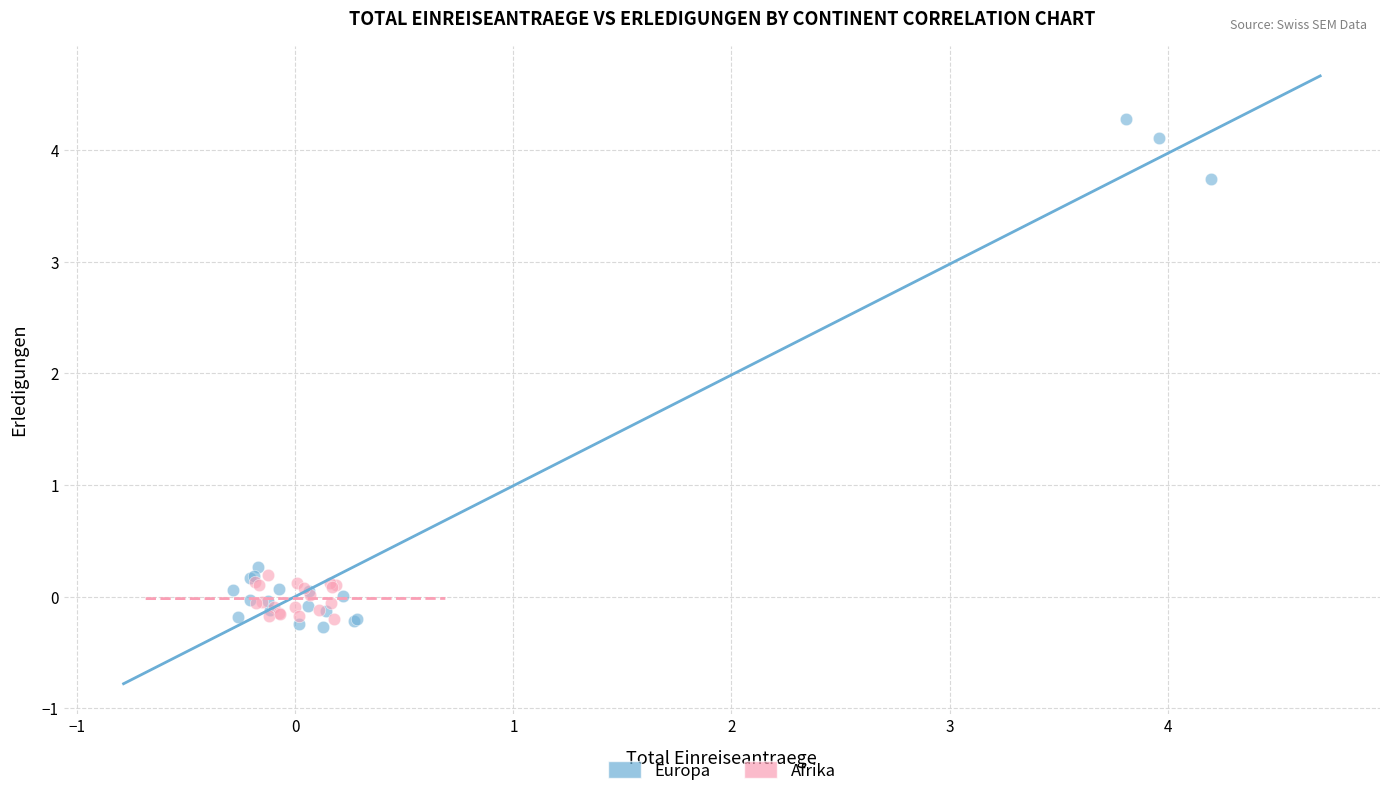

Which series has the widest spread of Y values?

Europa